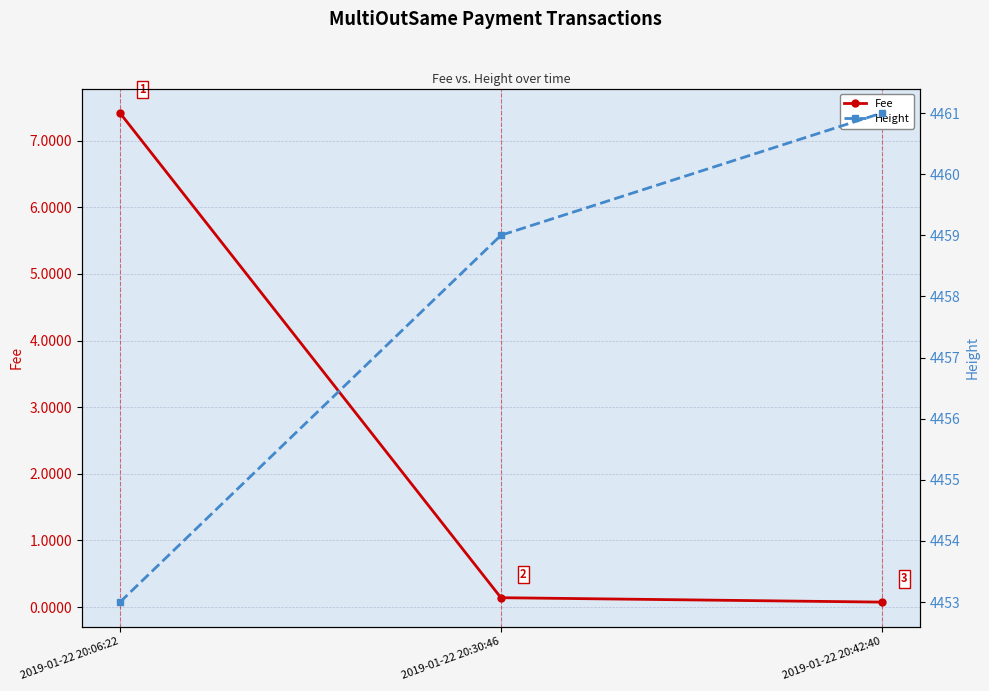

Where does the Height series first go above 4459?

2019-01-22 20:42:40